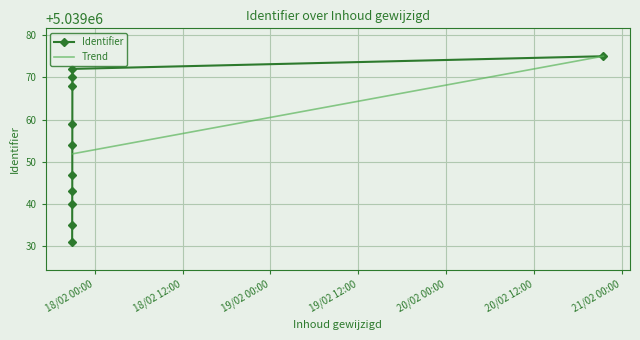

What is the value of the 11th point from the left?

5039075